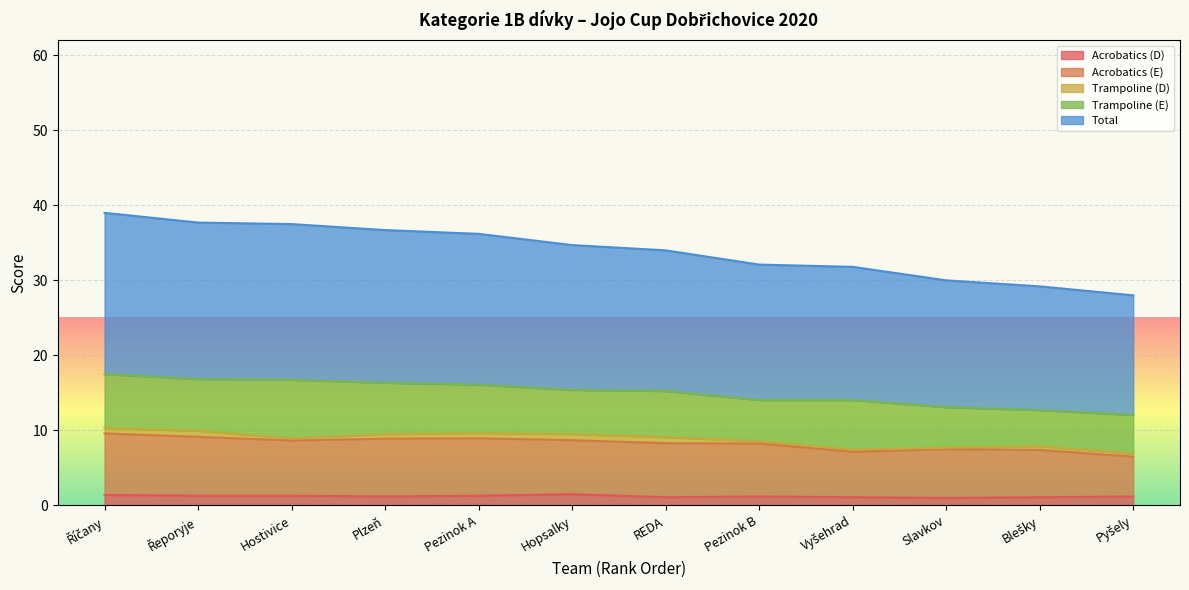

What is the maximum value shown in the chart?

39.0